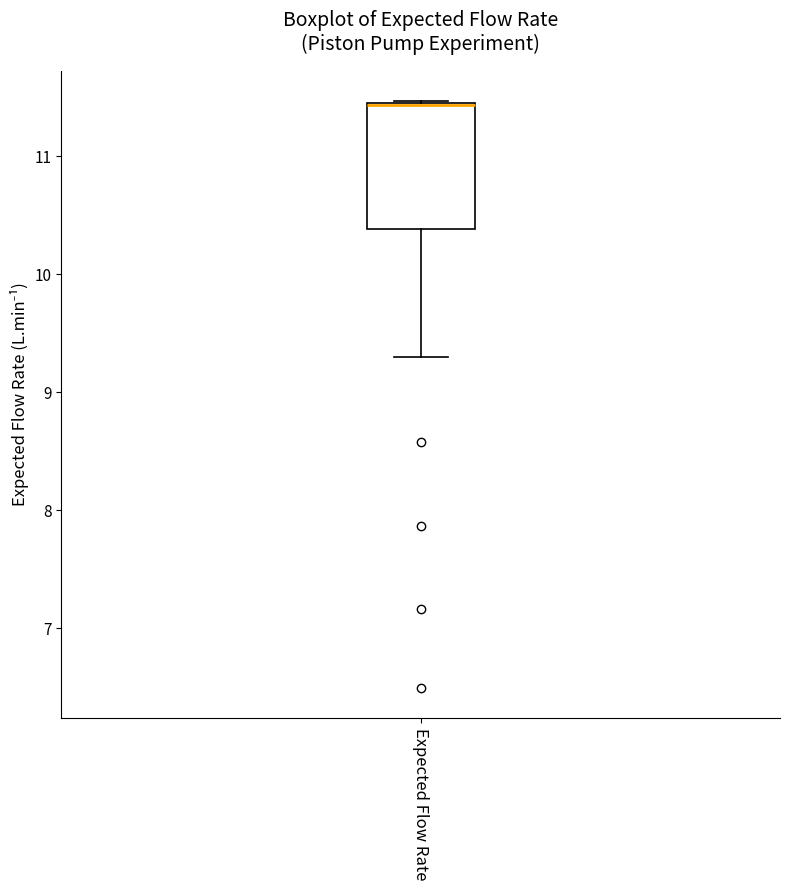

Read this box plot against the y-axis: the position of the median line, the range covered by the box, and the ends of both whiskers. The values are not printed on the chart, so give them approximately, as read against the axis.

median 11.4 (drawn on the box's upper edge), box 10.4 to 11.5, whiskers 9.3 to 11.5